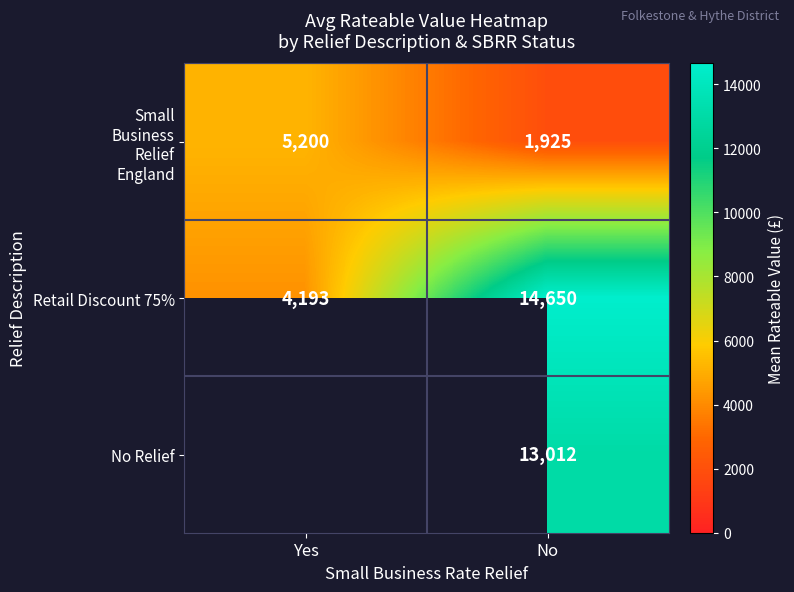

At which label does Retail Discount 75% reach its peak?

No